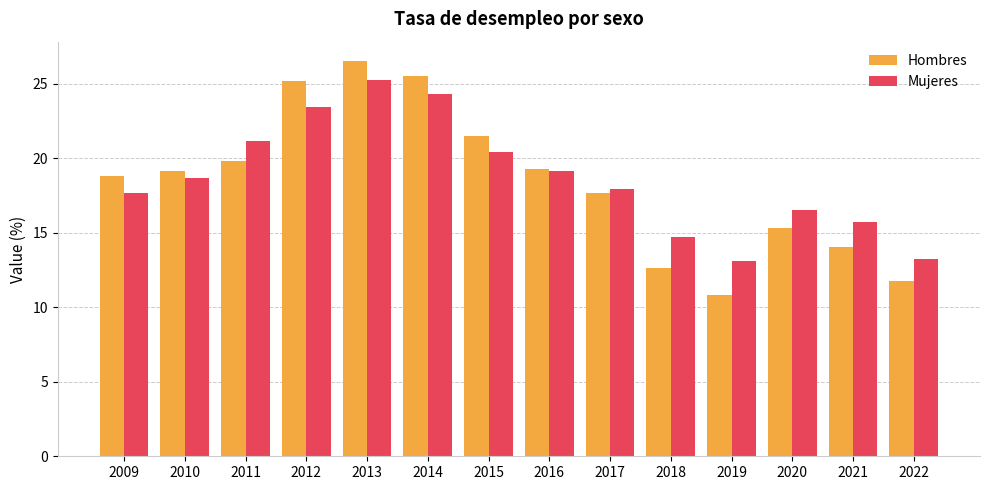

Is the value of Mujeres at 2017 greater than the value of Hombres at 2012?

No